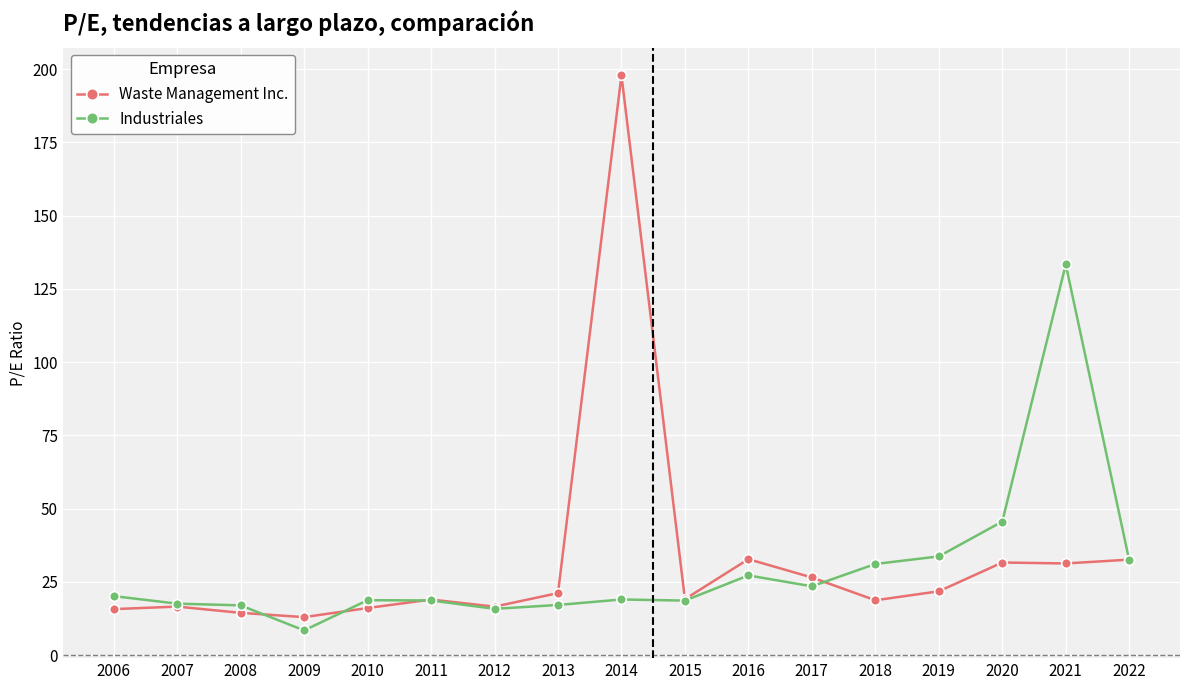

What are all the series names shown in the legend?

Waste Management Inc., Industriales